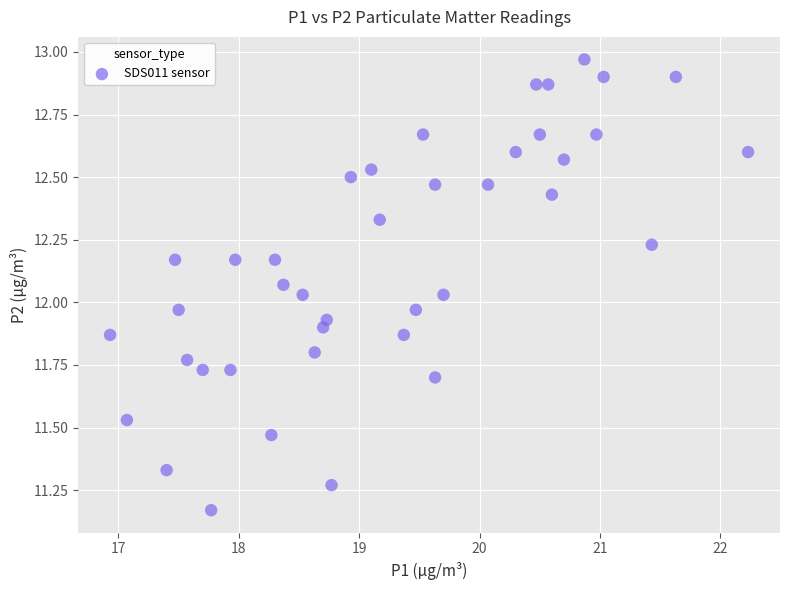

What is the range of X values (max minus min)?

5.3